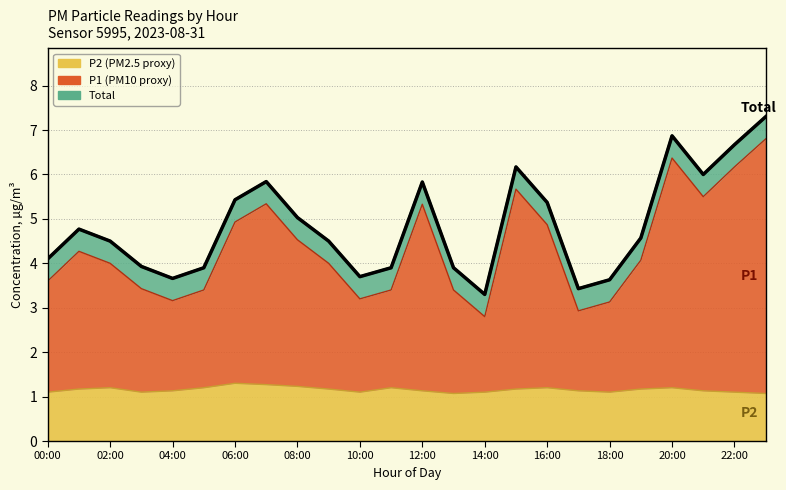

What is the label of the 11th point from the left?

10:00